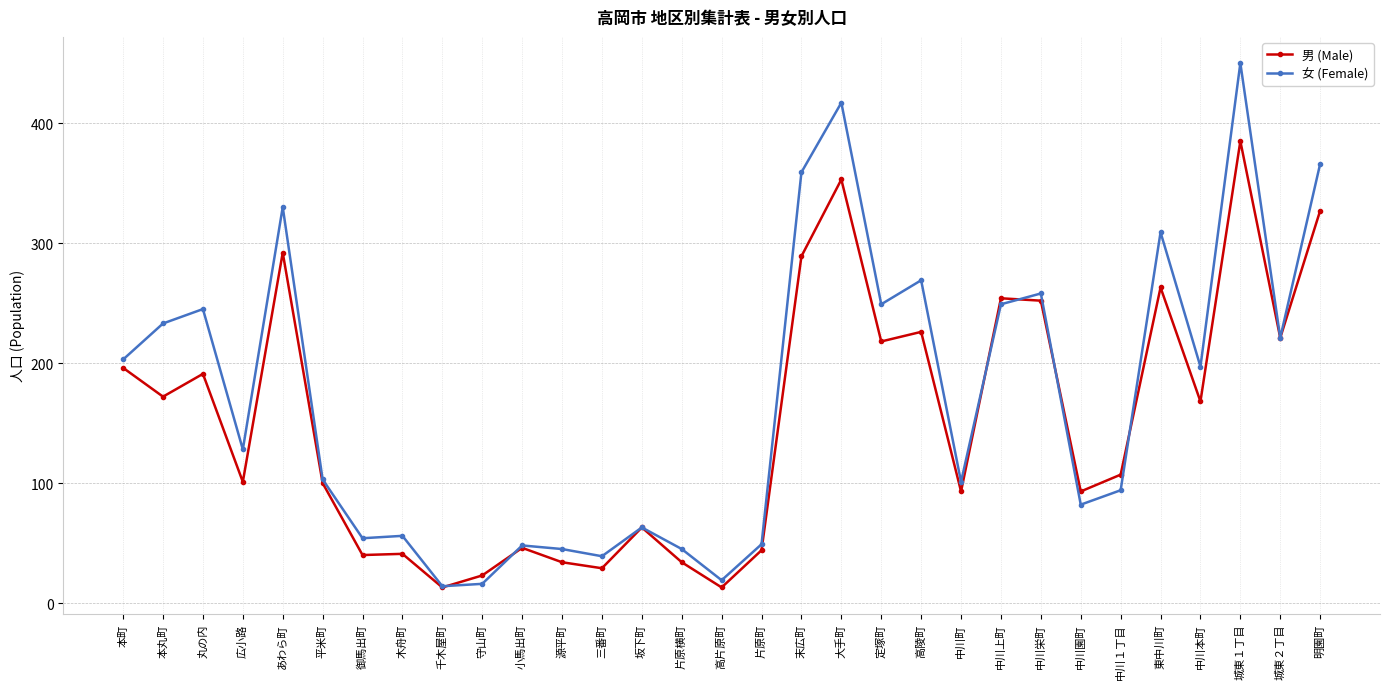

What is the total value across all series at あわら町?

622